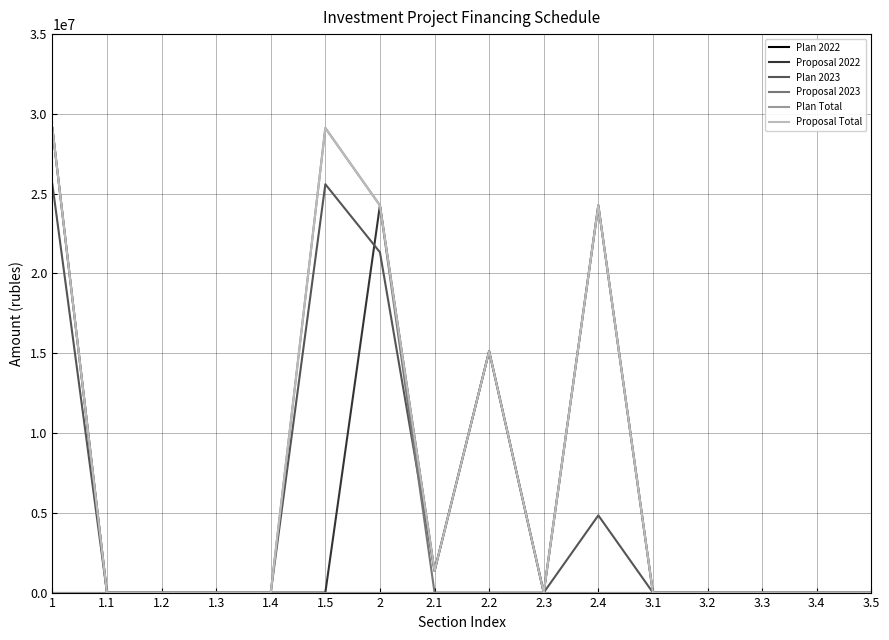

What is the highest value of the Plan 2023 series?

25593600